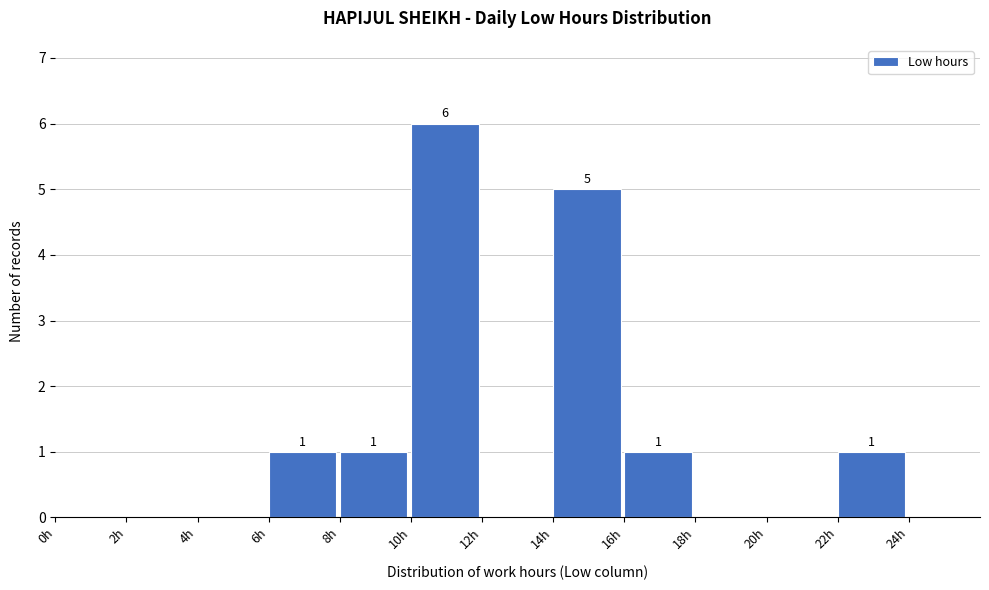

Over which range of the x-axis is the bar tallest?

10 to 12